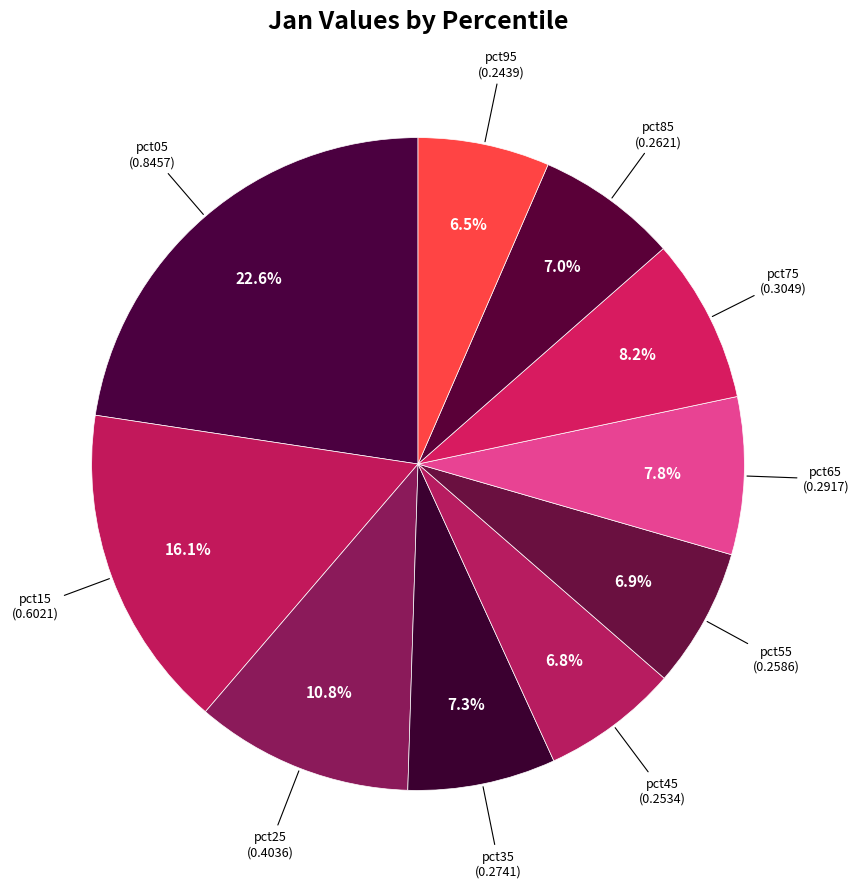

Which slice is the largest?

pct05